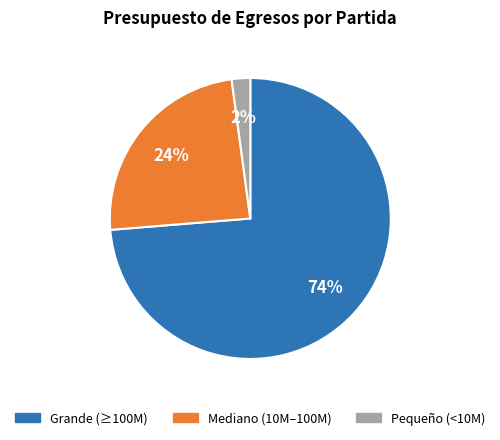

Does any single category account for the majority?

Yes